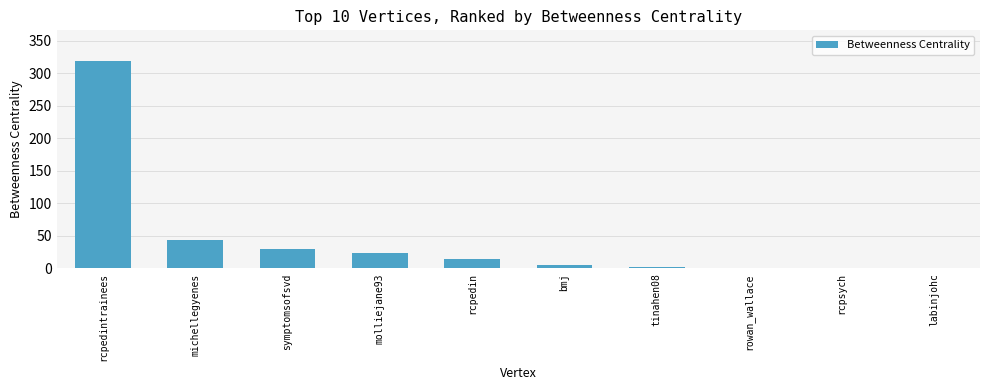

How many categories are shown in the chart?

10